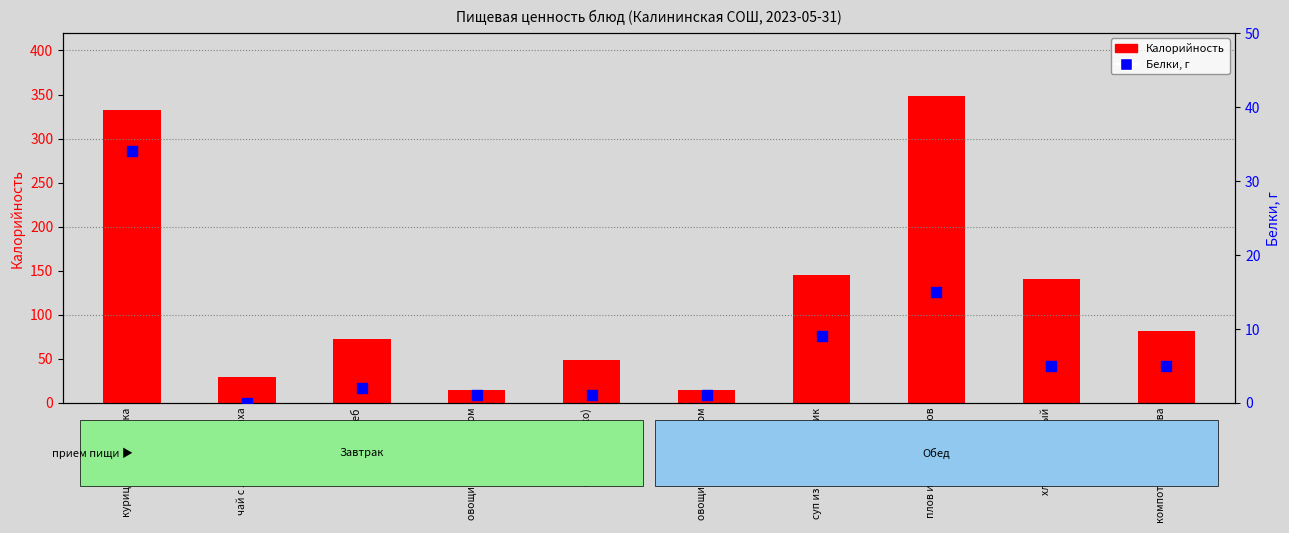

What is the total value across all series at плов из отварной гов?

363